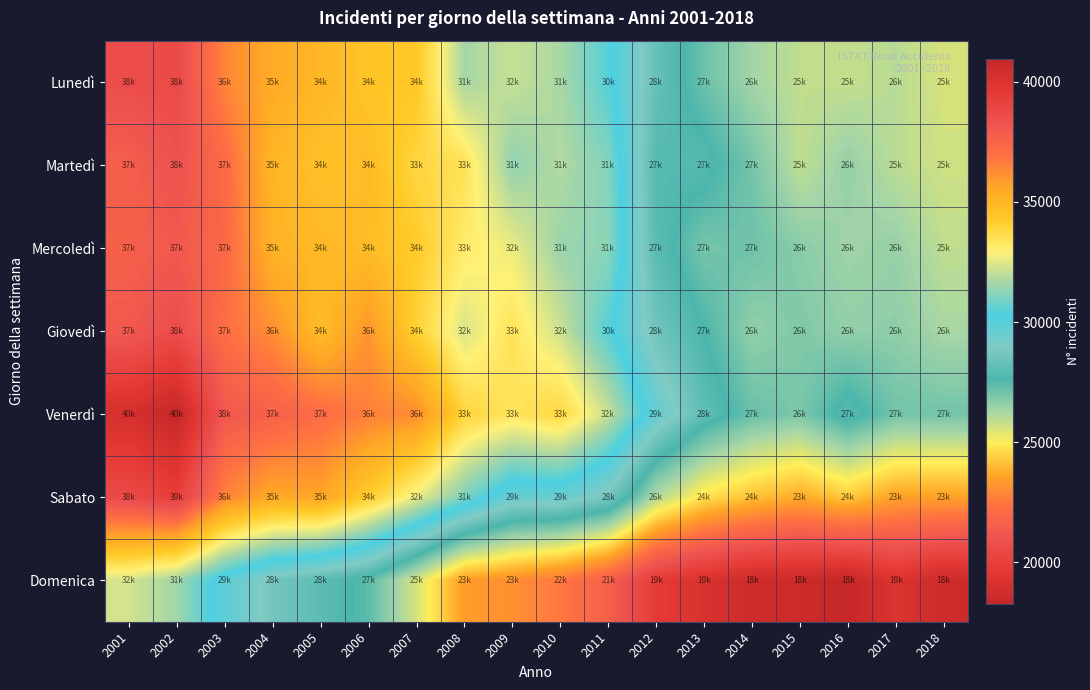

Which series has the widest spread of values?

Sabato